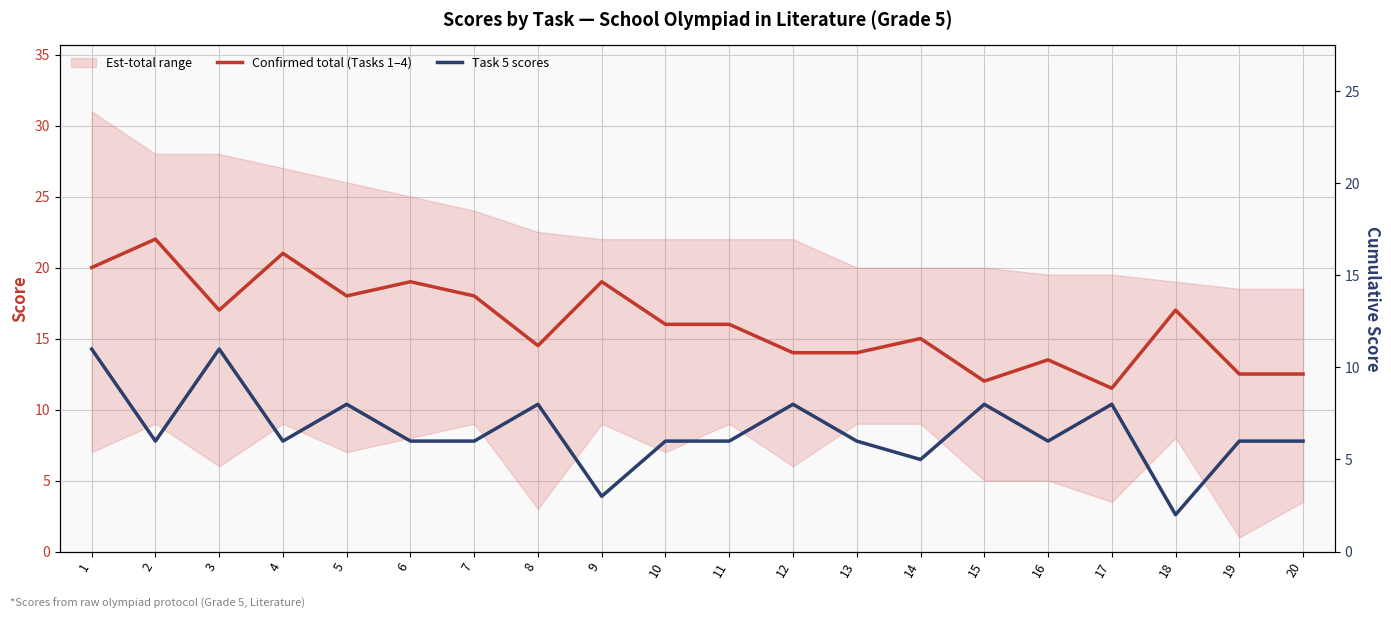

True or false: Task 5 scores and Confirmed total (Tasks 1–4) intersect in this chart.

False